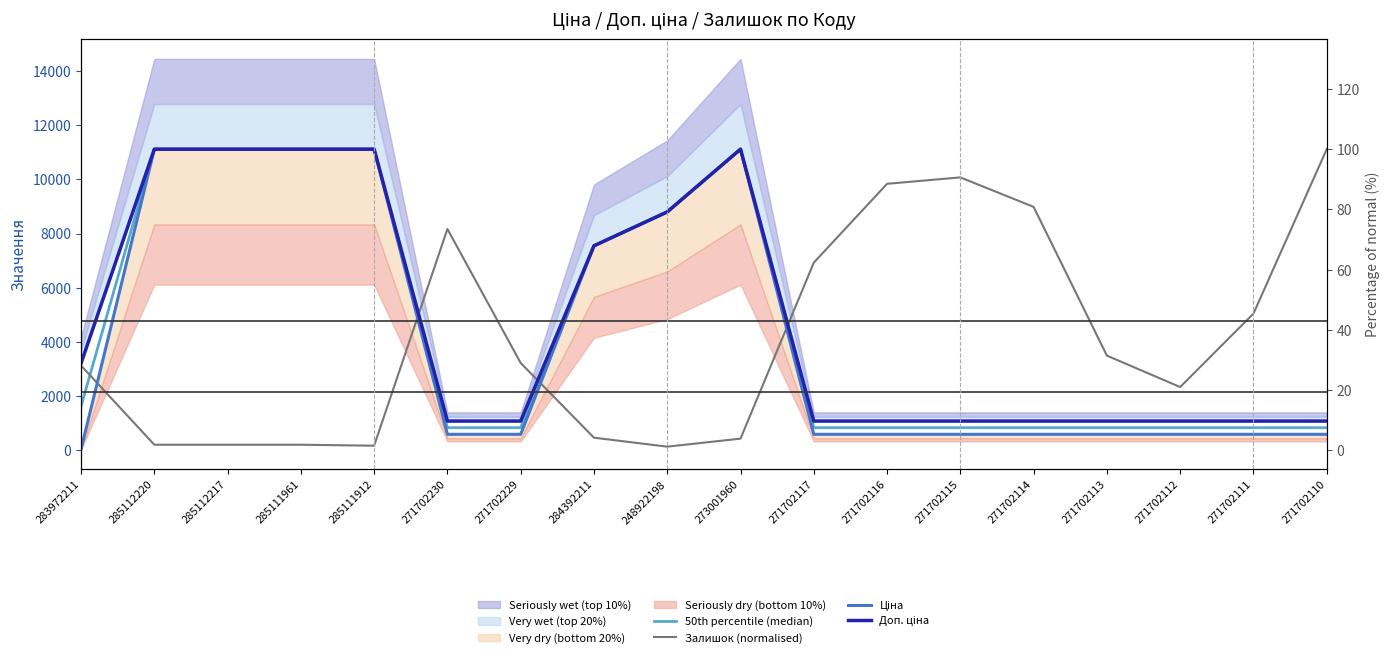

Reading left to right, list all the values displayed in this chart.

50th percentile (median): 283972211=1618.5	285112220=11113.6	285112217=11113.6	285111961=11113.6	285111912=11113.6	271702230=830.2	271702229=830.2	284392211=7545.9	248922198=8797.6	273001960=11113.6	271702117=830.2	271702116=830.2	271702115=830.2	271702114=830.2	271702113=830.2	271702112=830.2	271702111=830.2	271702110=830.2
Залишок (normalised): 283972211=3124.6	285112220=201.2	285112217=201.2	285111961=201.2	285111912=165.7	271702230=8166.5	271702229=3219.3	284392211=461.6	248922198=130.2	273001960=426.1	271702117=6923.8	271702116=9835.3	271702115=10072.1	271702114=8983.2	271702113=3491.5	271702112=2331.6	271702111=5041.9	271702110=11113.6
Ціна: 283972211=32.0	285112220=11113.6	285112217=11113.6	285111961=11113.6	285111912=11113.6	271702230=586.0	271702229=586.0	284392211=7545.9	248922198=8797.6	273001960=11113.6	271702117=586.0	271702116=586.0	271702115=586.0	271702114=586.0	271702113=586.0	271702112=586.0	271702111=586.0	271702110=586.0
Доп. ціна: 283972211=3205.0	285112220=11113.6	285112217=11113.6	285111961=11113.6	285111912=11113.6	271702230=1074.5	271702229=1074.5	284392211=7545.9	248922198=8797.6	273001960=11113.6	271702117=1074.5	271702116=1074.5	271702115=1074.5	271702114=1074.5	271702113=1074.5	271702112=1074.5	271702111=1074.5	271702110=1074.5